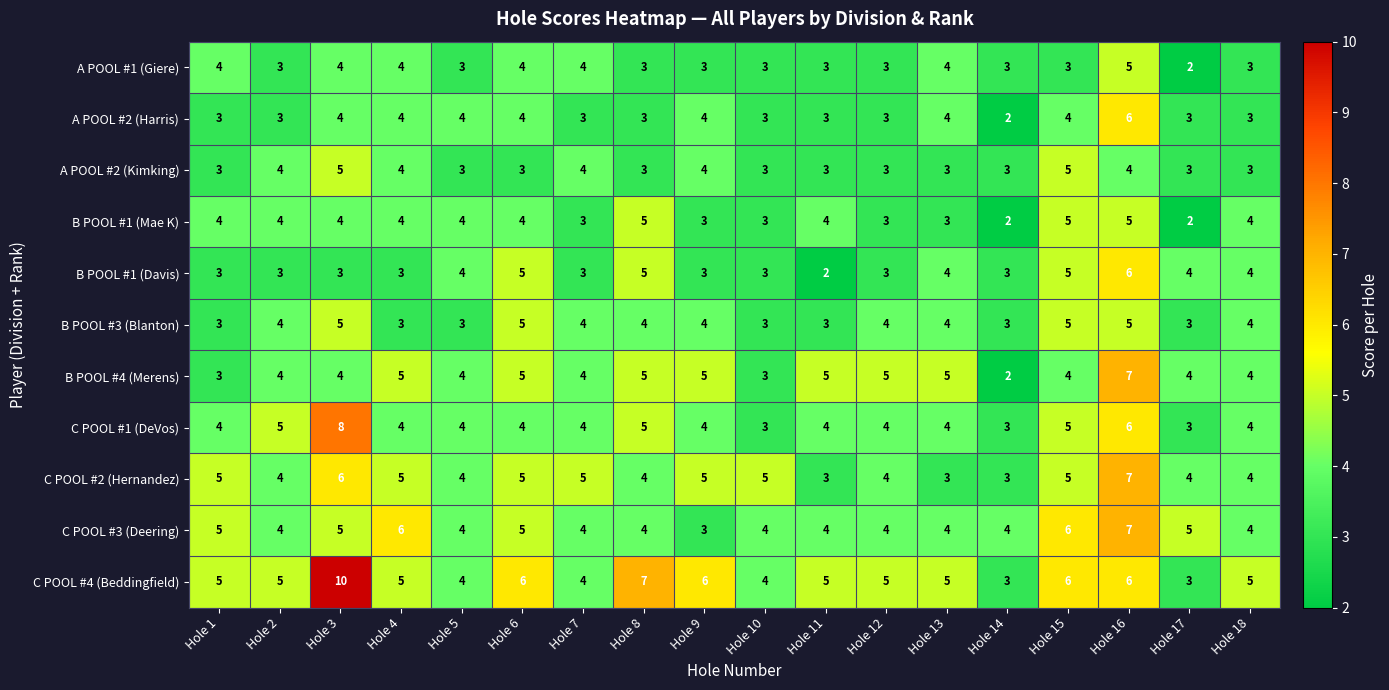

Between Hole 11 and Hole 18, which series saw the biggest shift?

B POOL #1 (Davis)